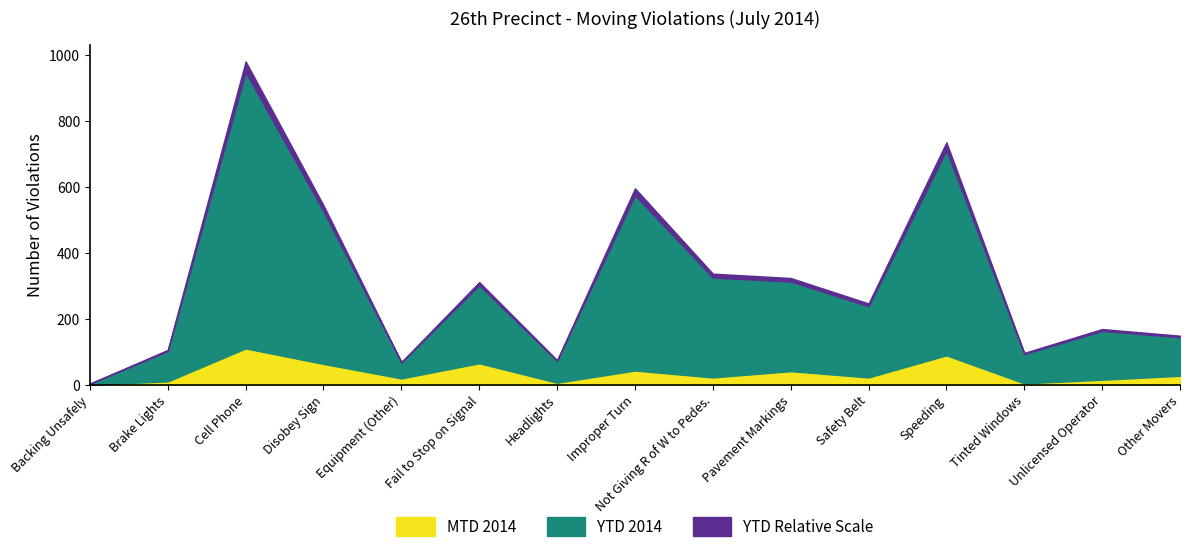

Between Cell Phone and Improper Turn, which is larger?

Cell Phone